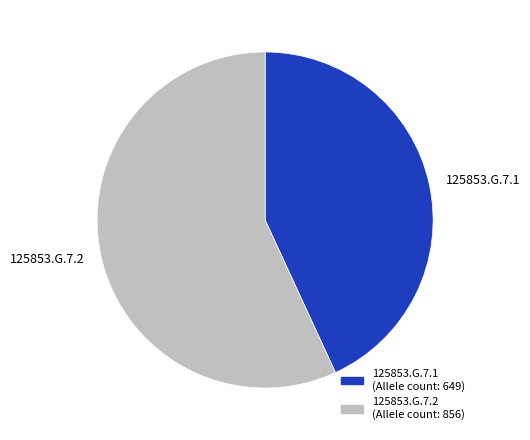

Count the number of slices in the pie.

2